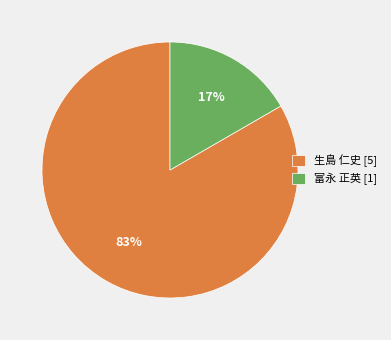

What percentage is the 富永 正英 [1] slice, to the nearest percent?

17%